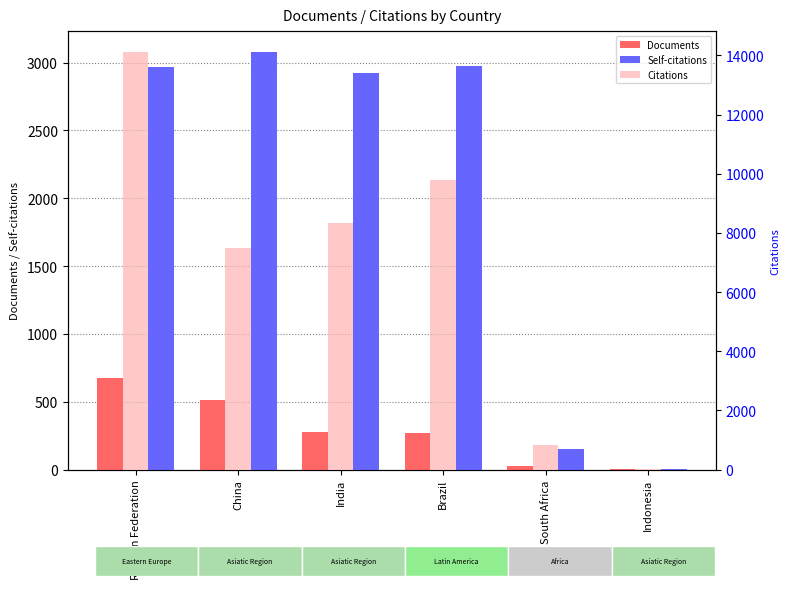

What is the average value of the Self-citations series?

2015